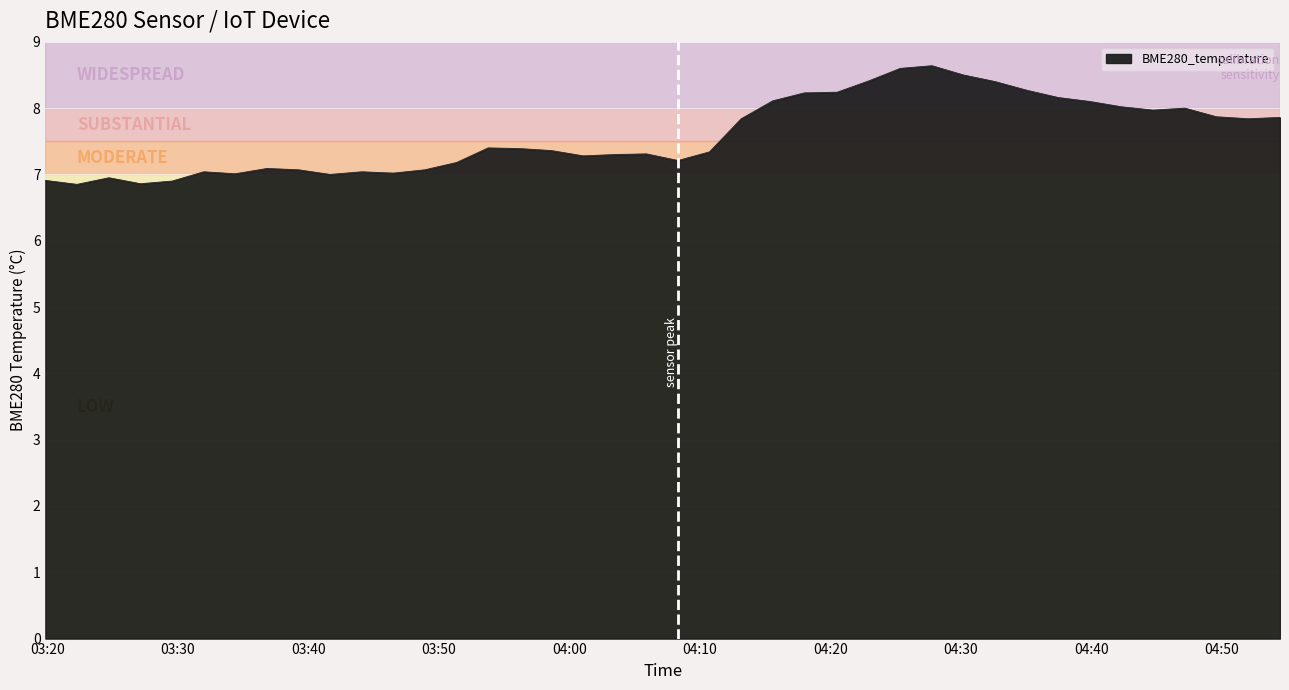

What is the difference between the maximum and minimum values?

1.8